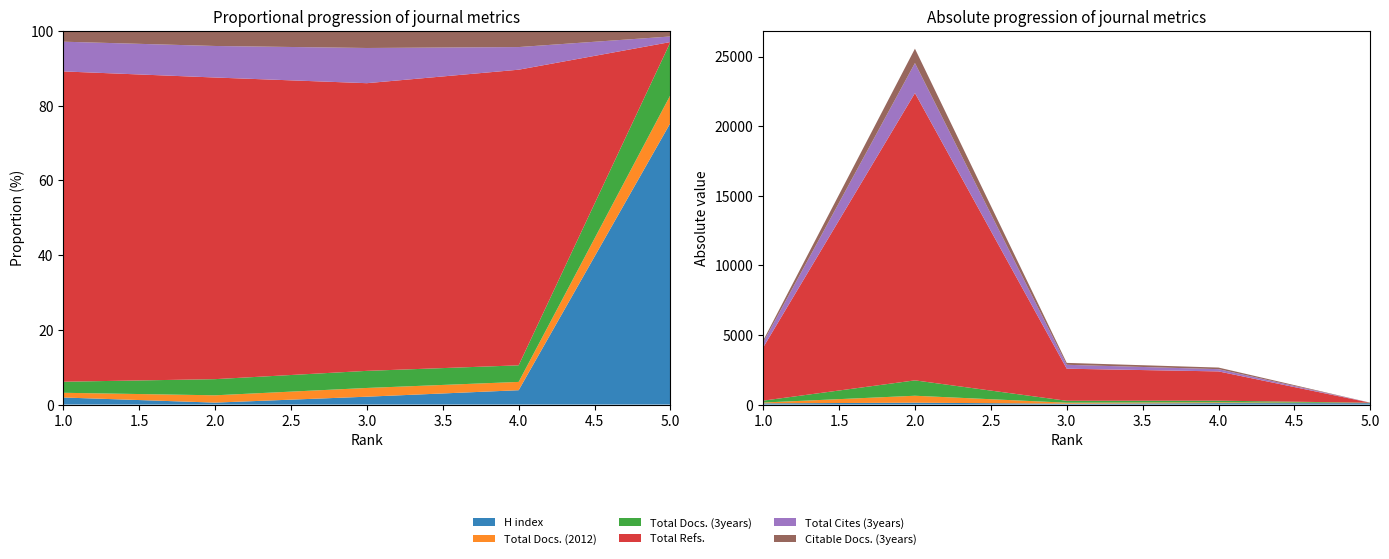

Reading right to left, transcribe all the data shown in this chart.

H index: 5=101	4=102	3=63	2=133	1=87
Total Docs. (2012): 5=10	4=59	3=70	2=500	1=58
Total Docs. (3years): 5=19	4=118	3=137	2=1105	1=136
Total Refs.: 5=0	4=2102	3=2305	2=20635	1=3821
Total Cites (3years): 5=2	4=161	3=282	2=2157	1=366
Citable Docs. (3years): 5=2	4=115	3=137	2=1032	1=133